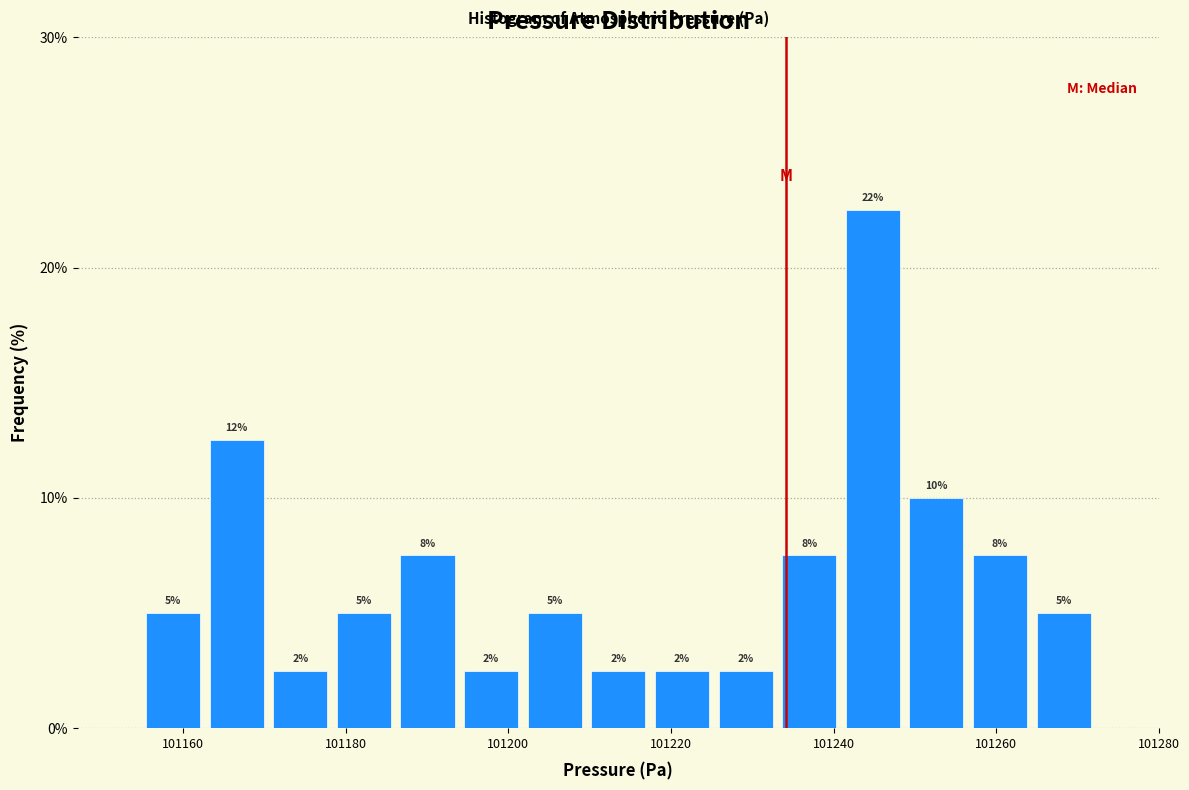

Around what value on the x-axis is the tallest bar? Give the approximate position of its centre, as read against the axis.

101244